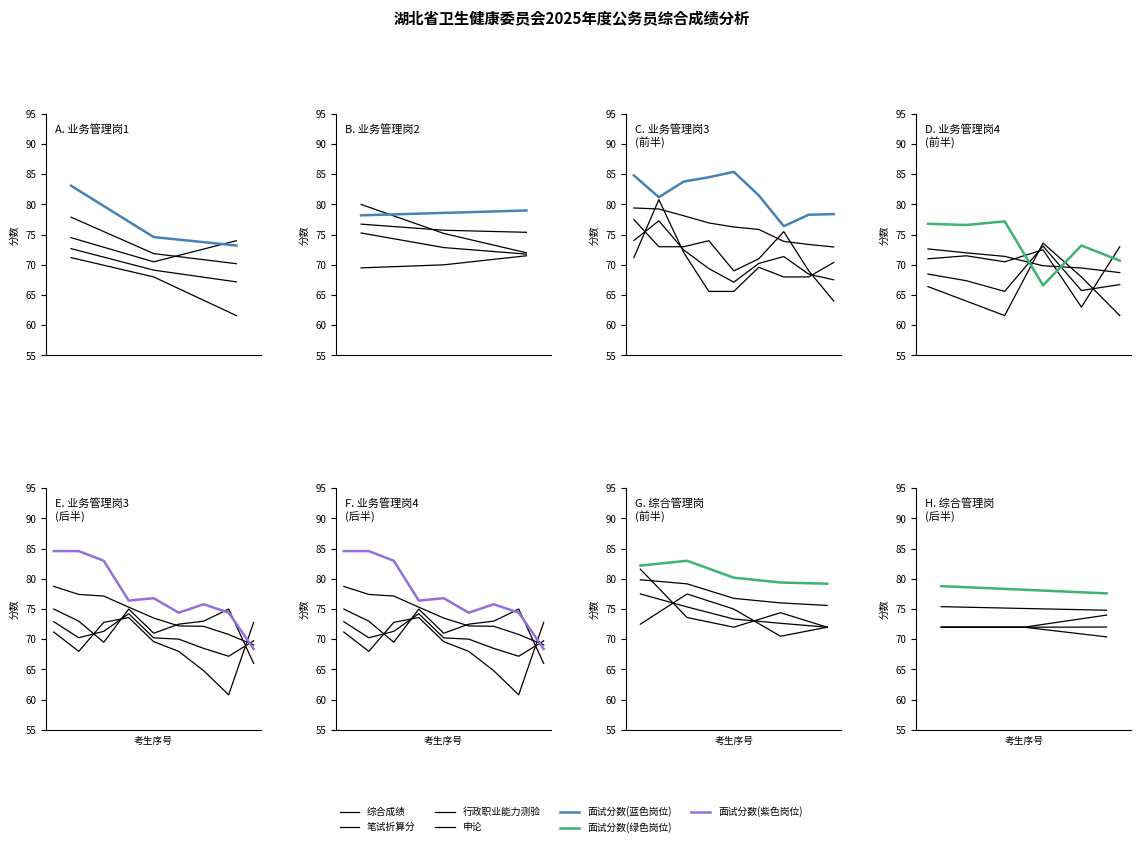

The 面试分数 series shows 138.5 at 0. True or false?

False